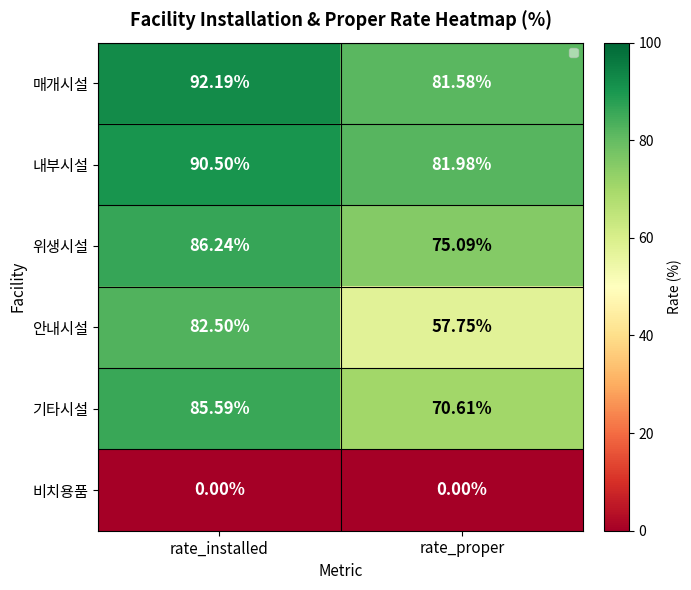

Rank the series at rate_proper from lowest to highest value.

비치용품, 안내시설, 기타시설, 위생시설, 매개시설, 내부시설